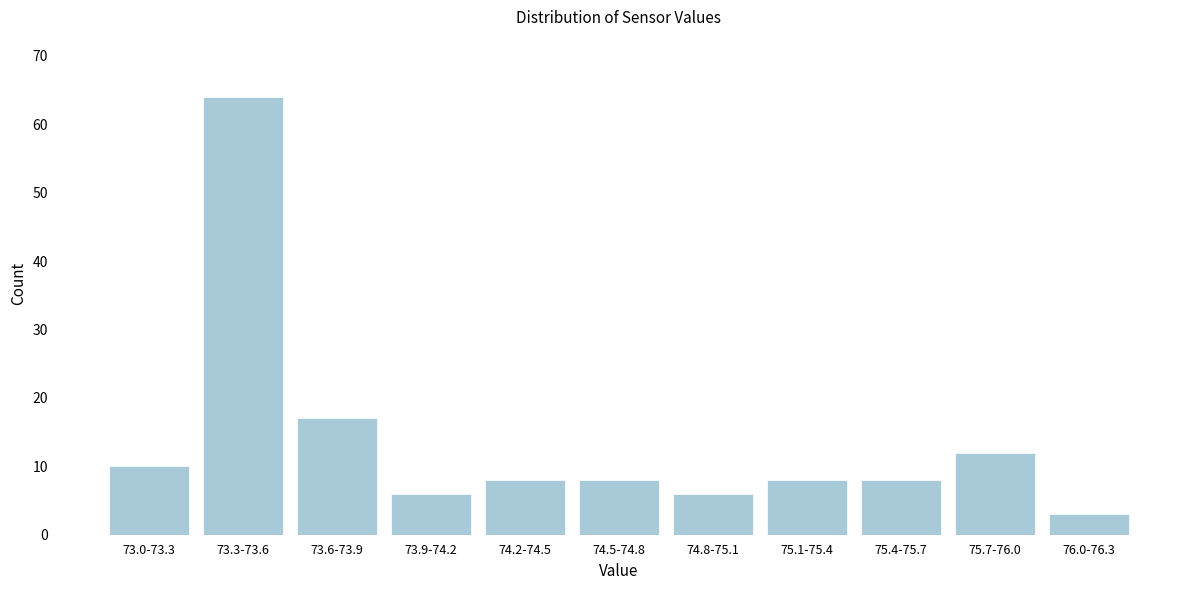

Reading left to right, transcribe all the data shown in this chart.

10	64	17	6	8	8	6	8	8	12	3